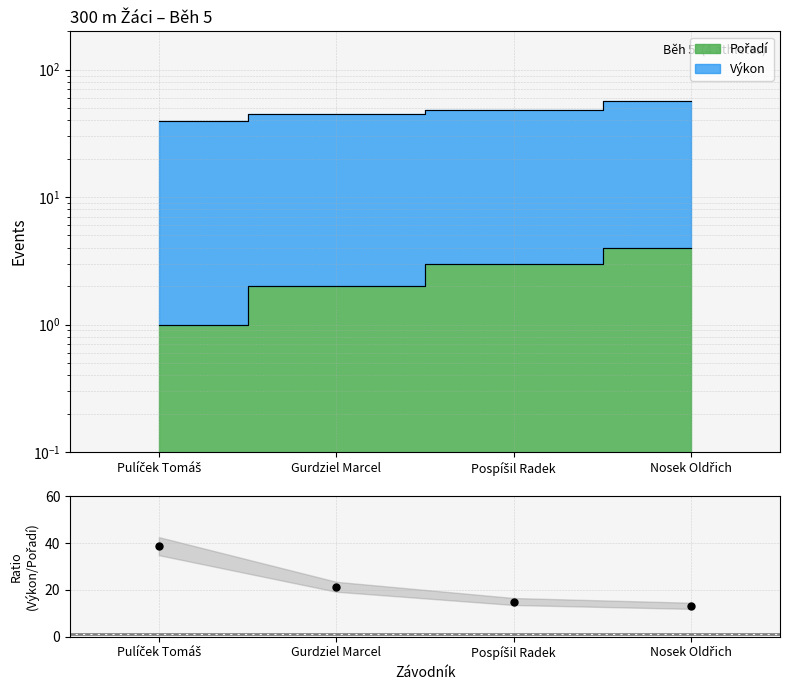

What is the sum of the values at Gurdziel Marcel and Pulíček Tomáš?

60.0